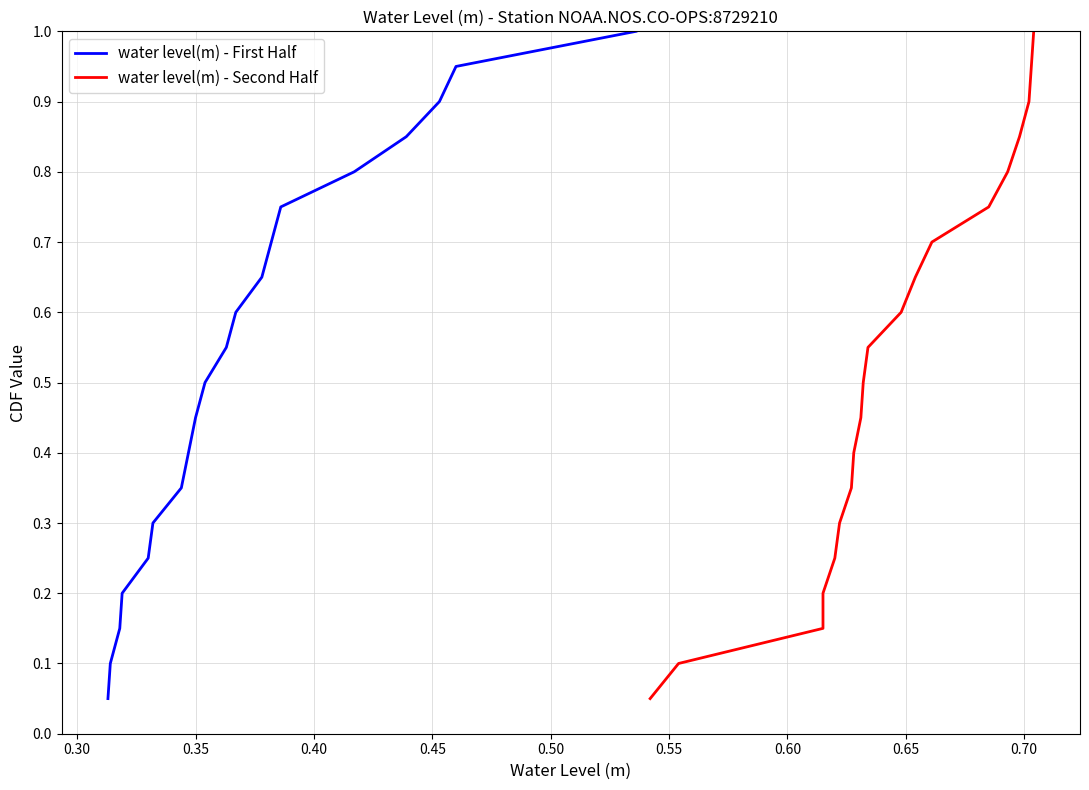

What is the maximum value for water level(m) - First Half?

1.0